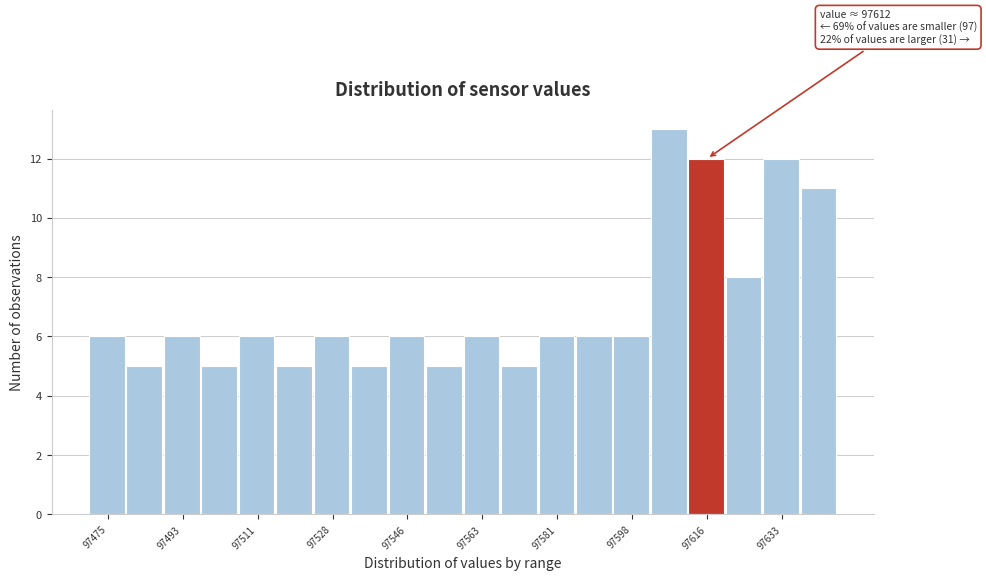

Over which range of the x-axis is the bar tallest?

97602 to 97612